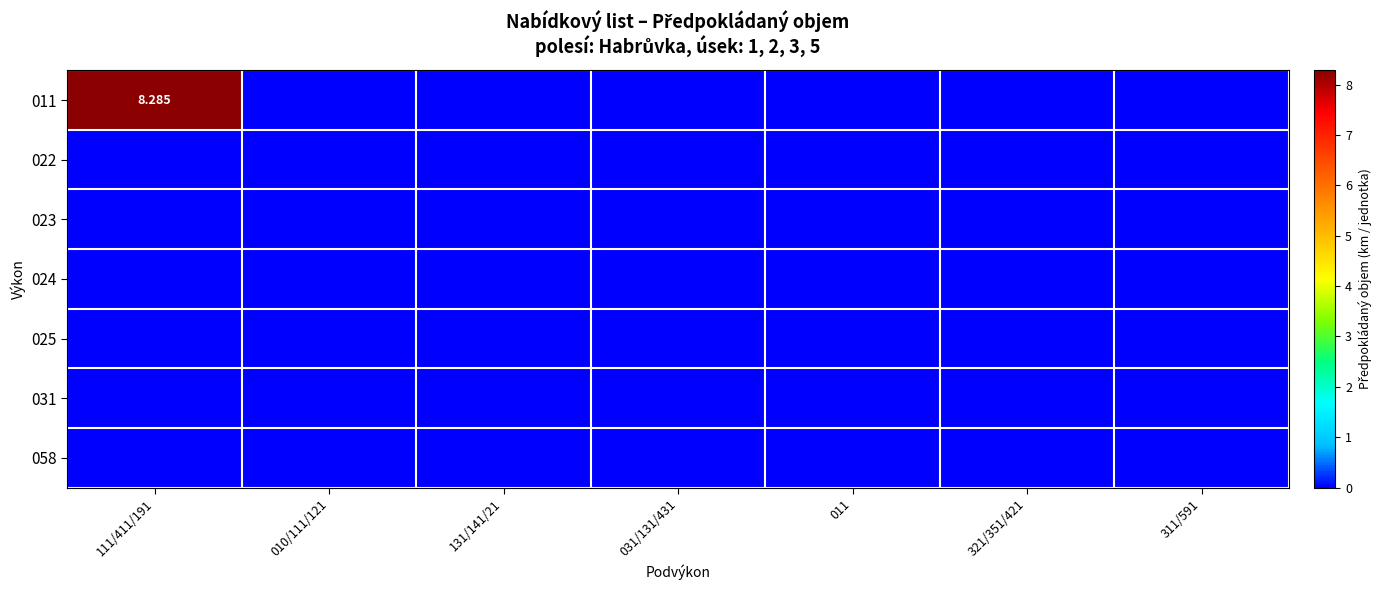

What is the difference between the maximum and minimum values in the 011 series?

8.3